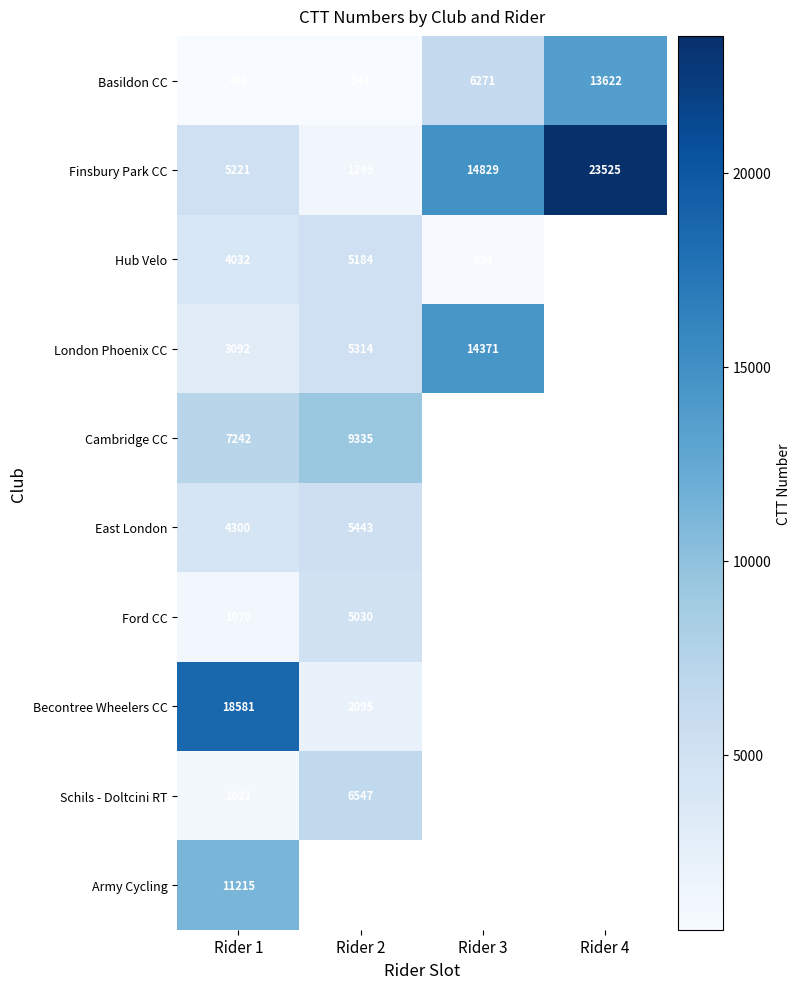

True or false: Finsbury Park CC has a value of 19378.4 at Rider 3.

False